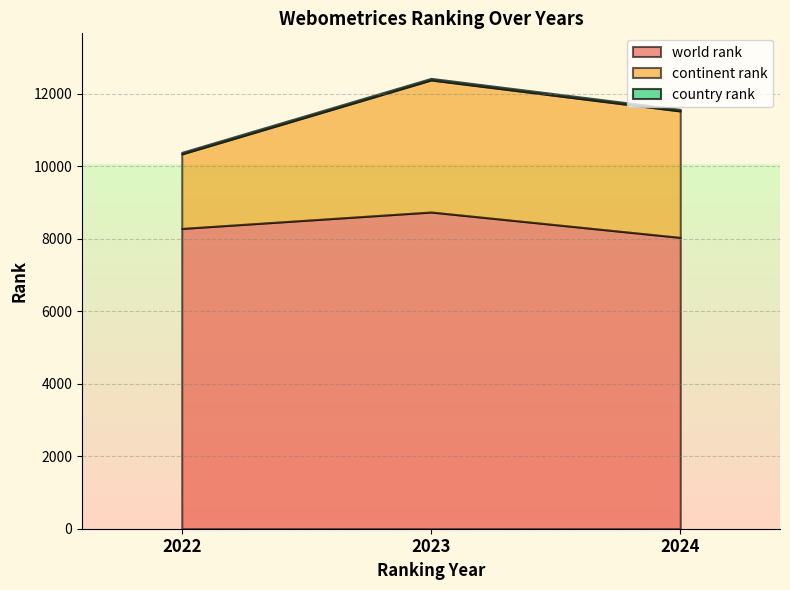

What is the maximum value shown in the chart?

8734